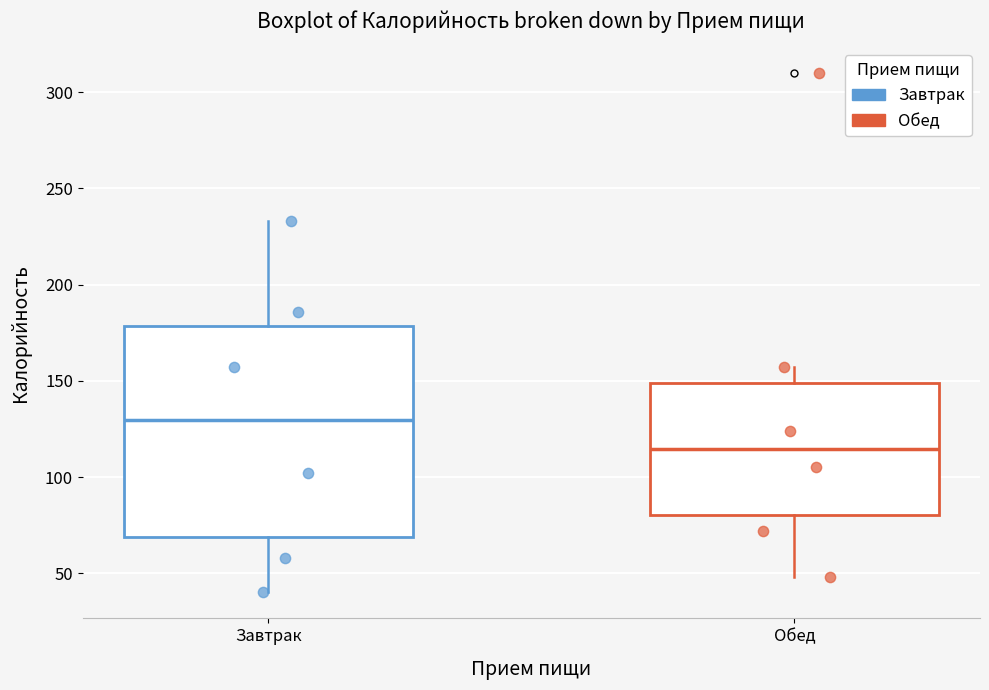

Which box's median line is the lowest?

Обед